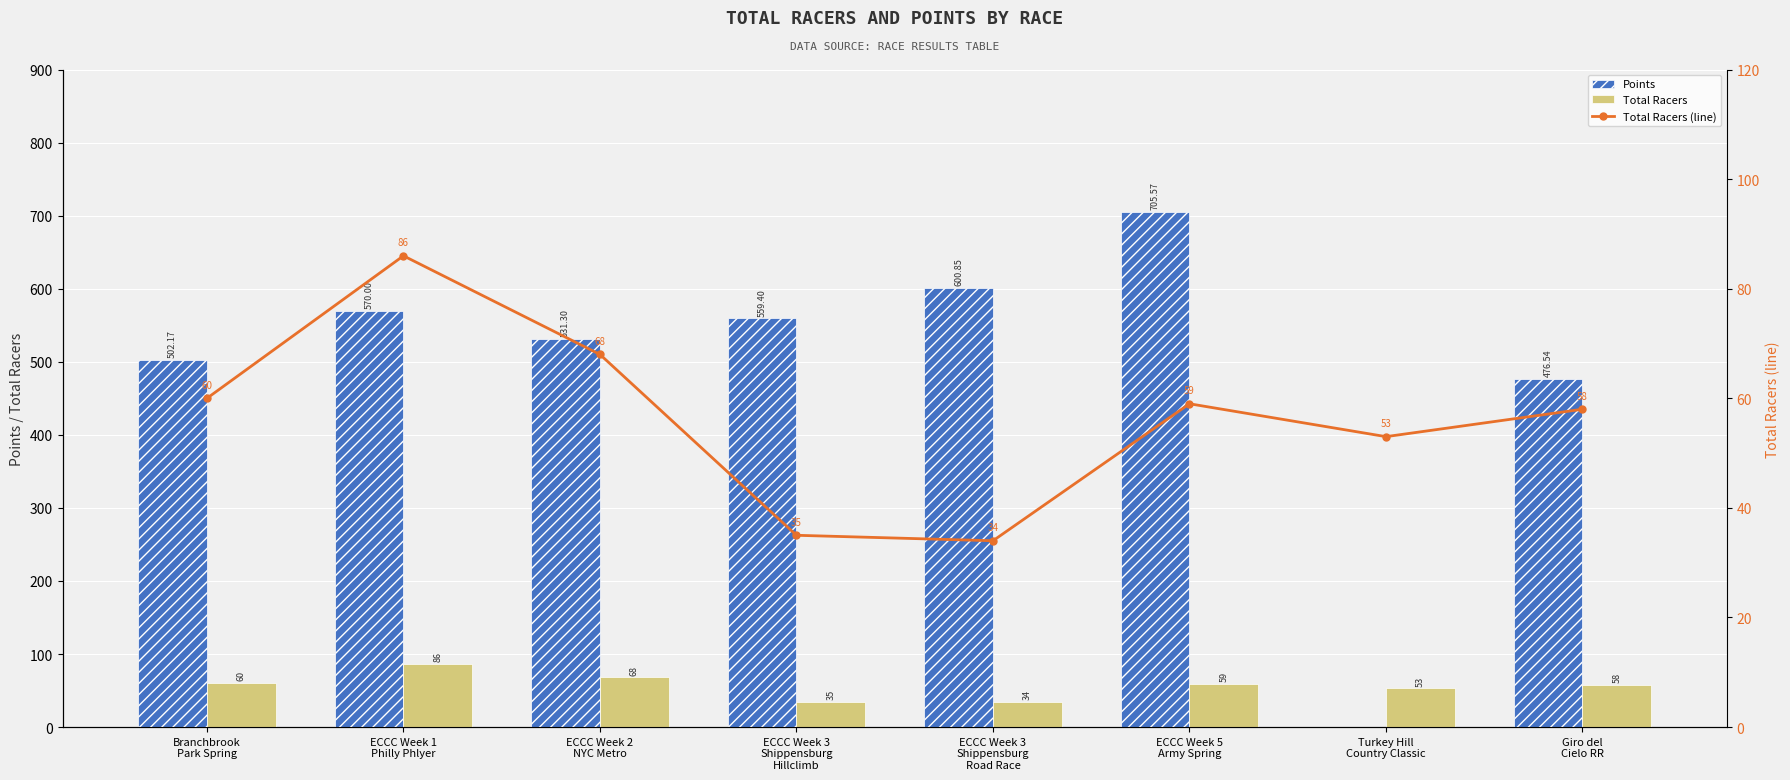

Reading left to right, transcribe all the data shown in this chart.

Points: 502.2	570.0	531.3	559.4	600.9	705.6	0.0	476.5
Total Racers: 60.0	86.0	68.0	35.0	34.0	59.0	53.0	58.0
Total Racers (line): 60.0	86.0	68.0	35.0	34.0	59.0	53.0	58.0